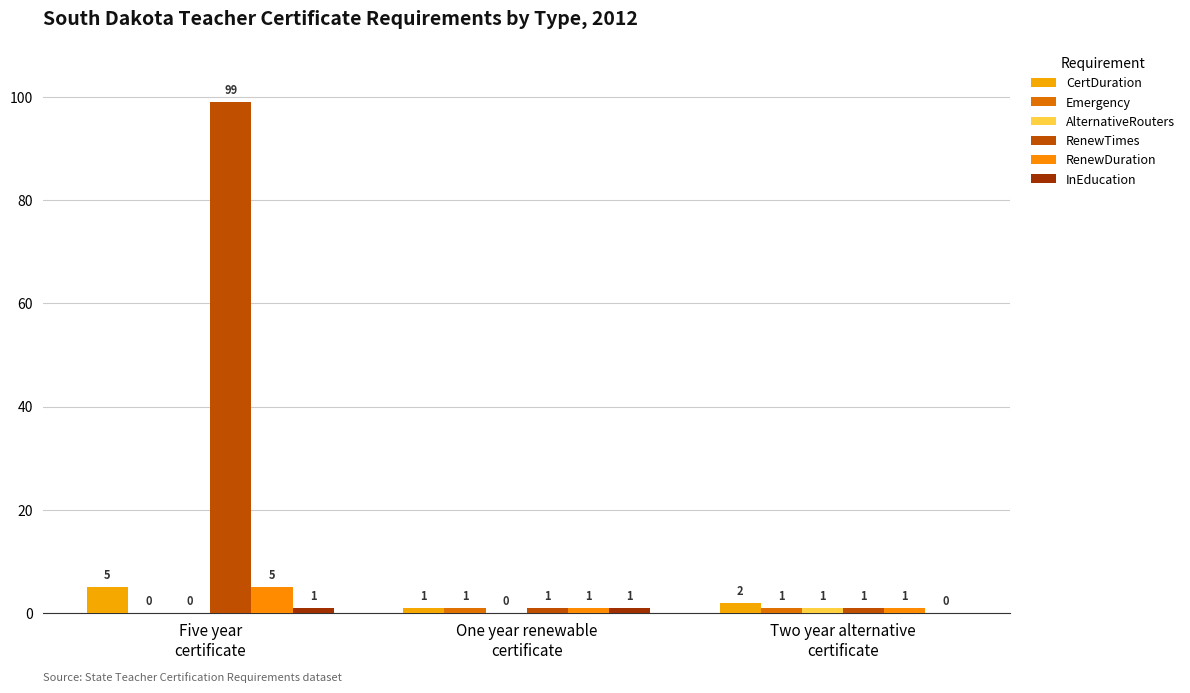

Where is InEducation nearest to the value 0?

Two year alternative
certificate